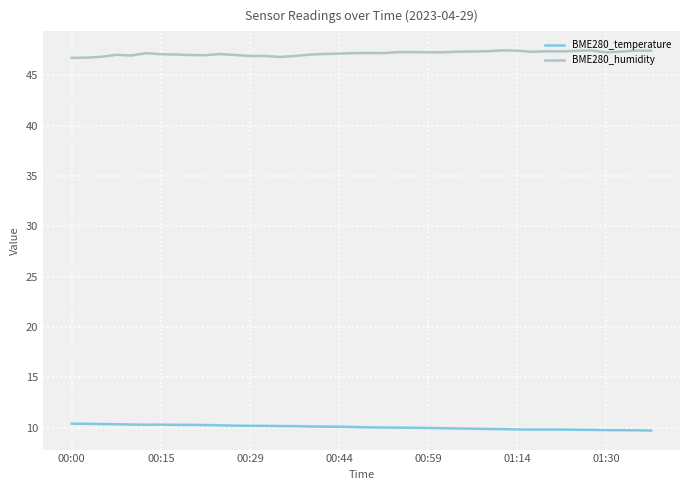

Which series has the largest total across all categories?

BME280_humidity